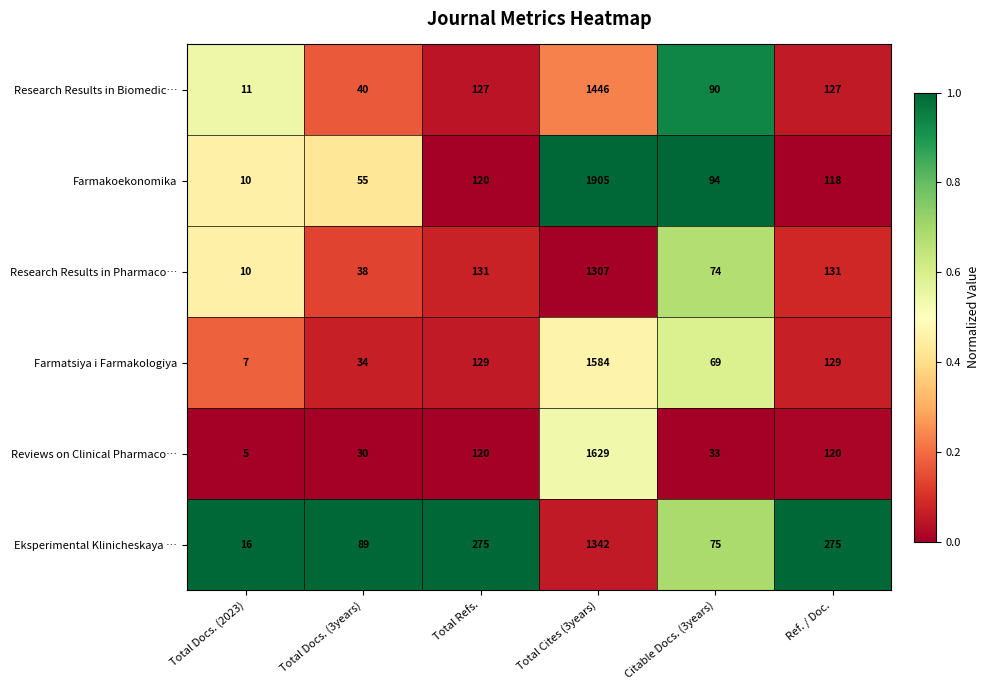

True or false: Farmatsiya i Farmakologiya has a value of 217 at Total Refs..

False